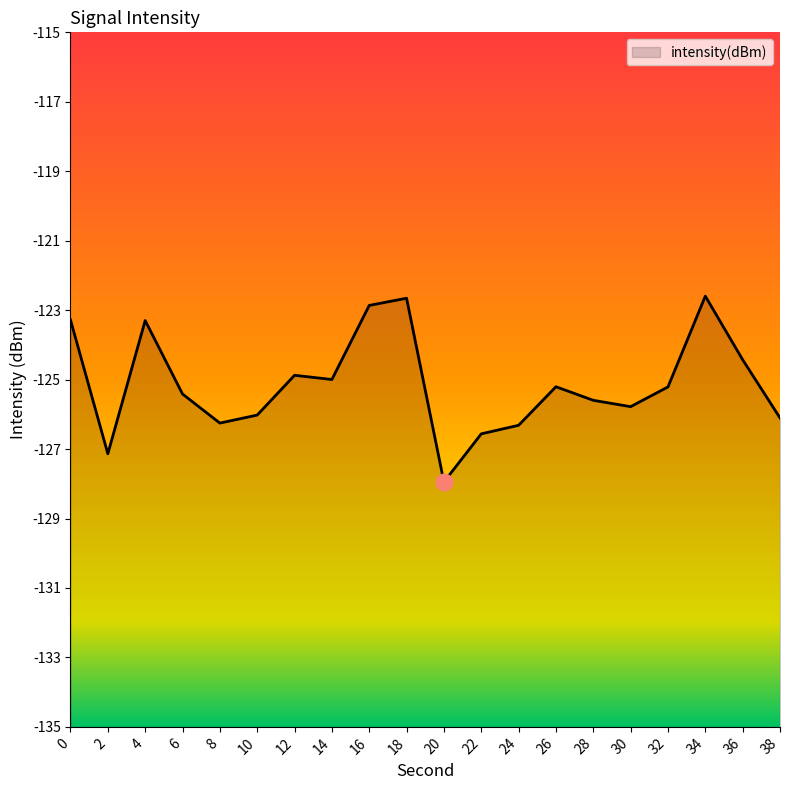

True or false: the data shows -126.1 at 38.

True